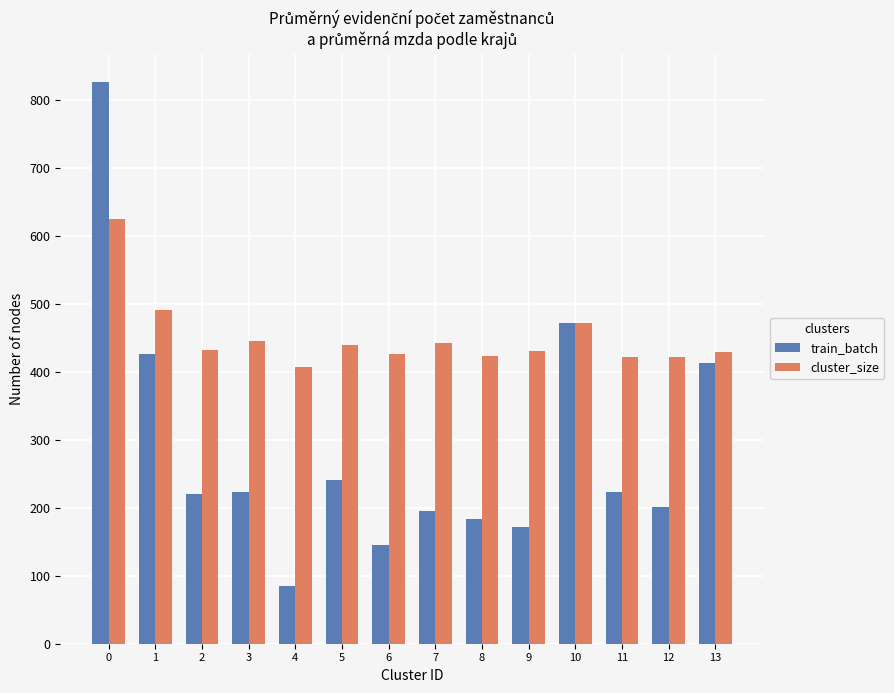

How many groups of bars are there?

14